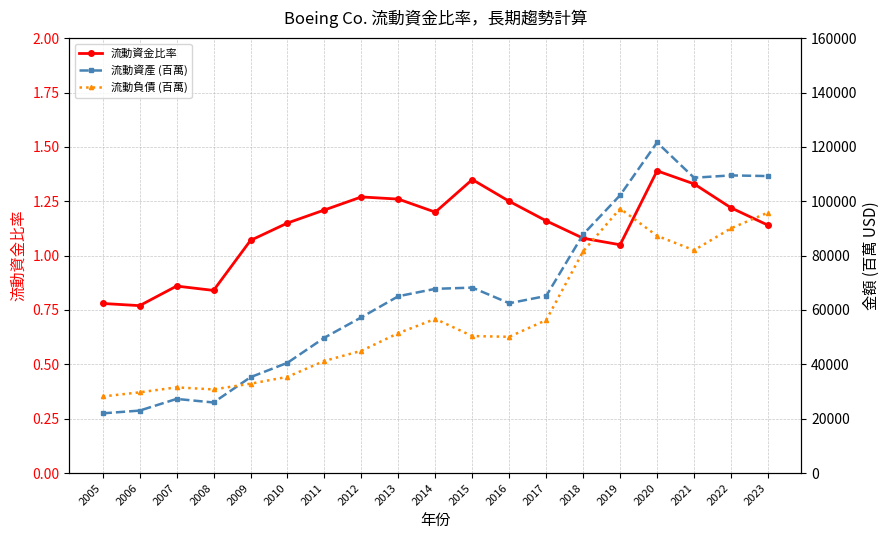

True or false: 流動資產 (百萬) and 流動資金比率 cross at least once.

False